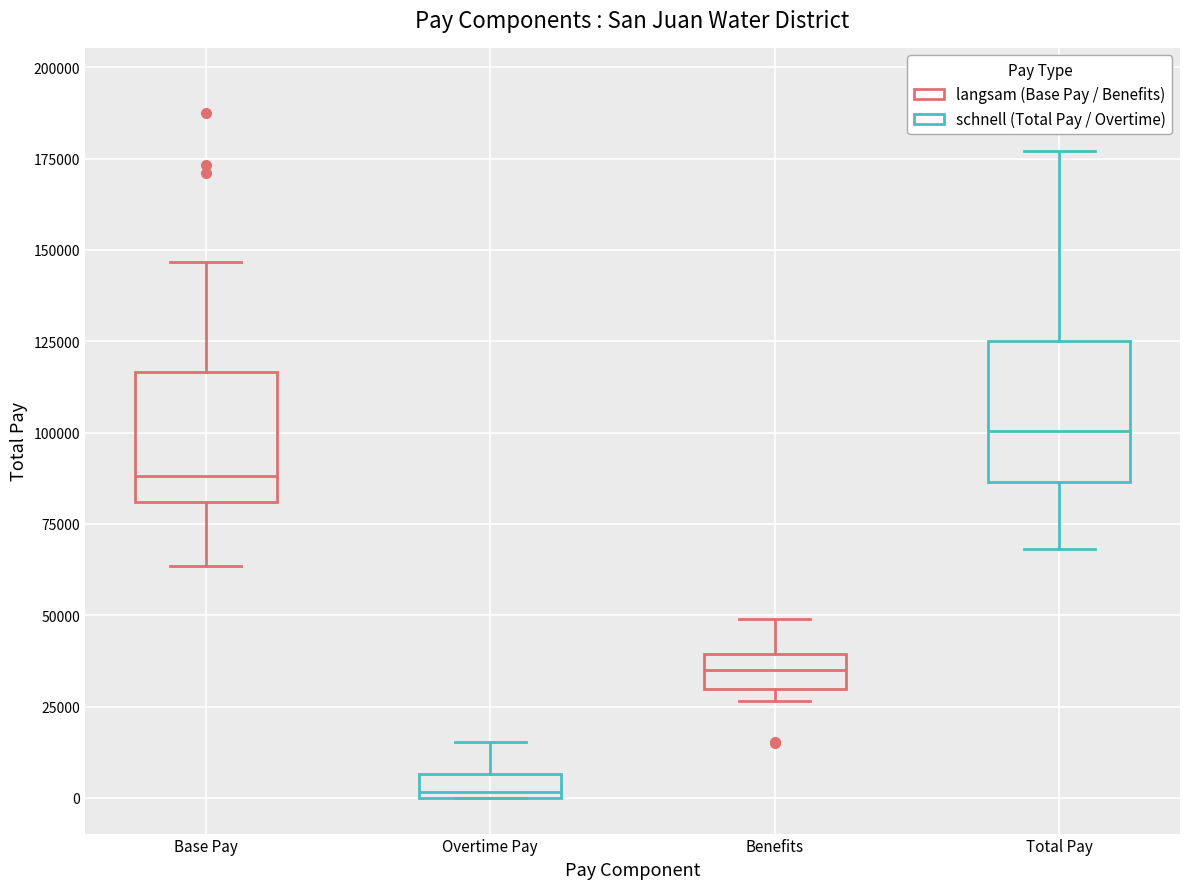

Where does the upper whisker of the box for Total Pay end on the y-axis? The values are not printed on the chart, so give them approximately, as read against the axis.

175000